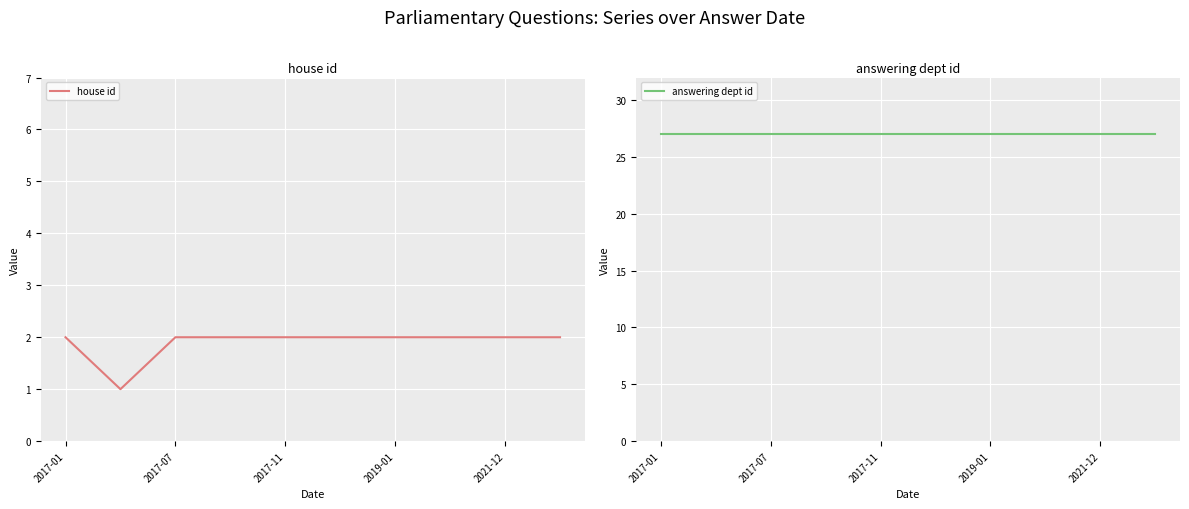

How many lines are shown in the chart?

2